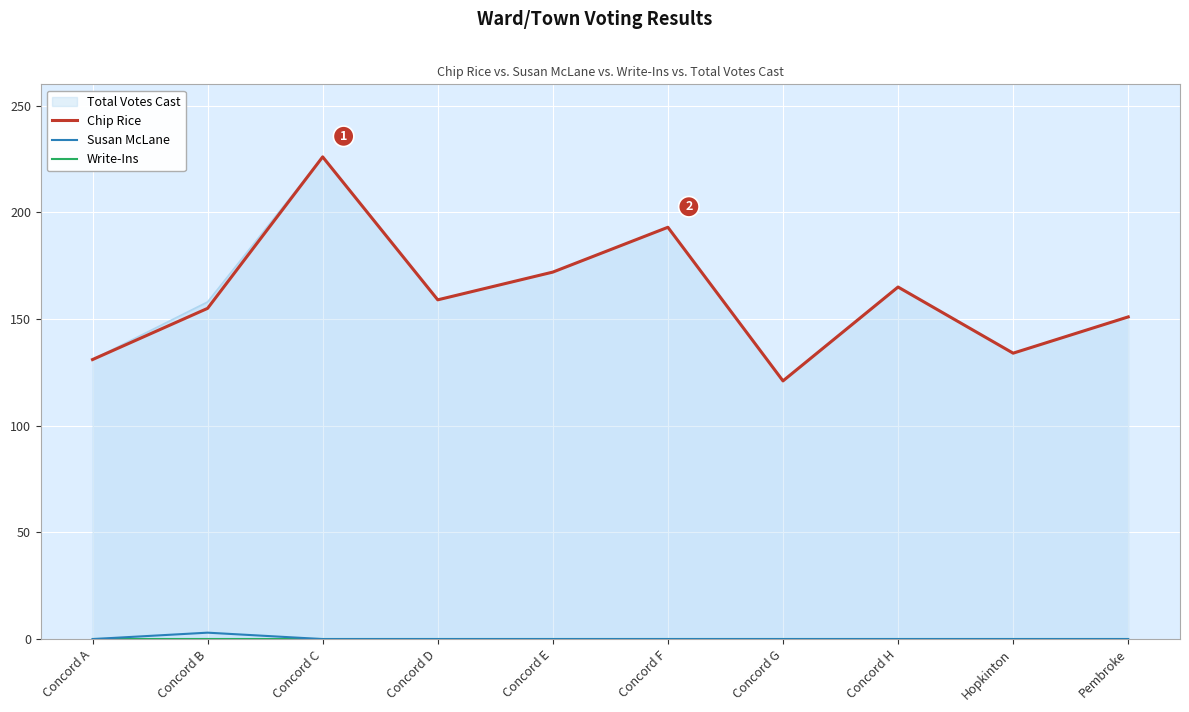

How many series are shown in this chart?

3